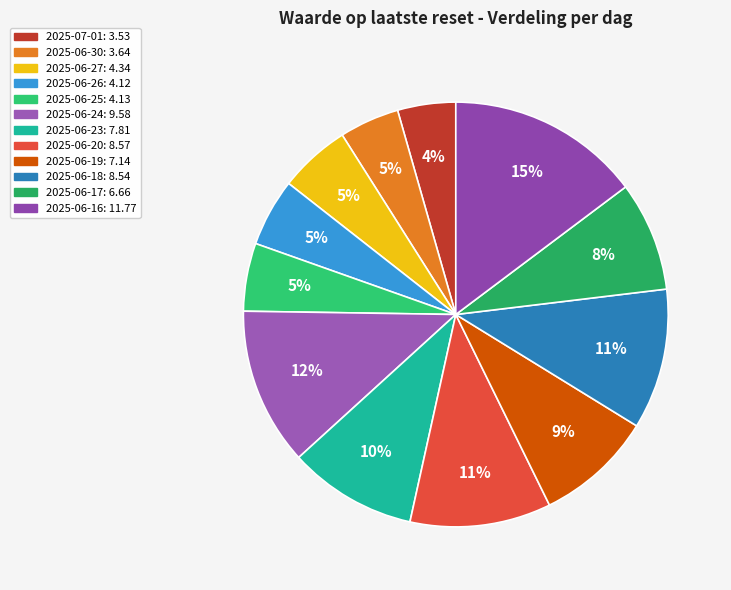

Which has a higher value, 2025-07-01 or 2025-06-17?

2025-06-17